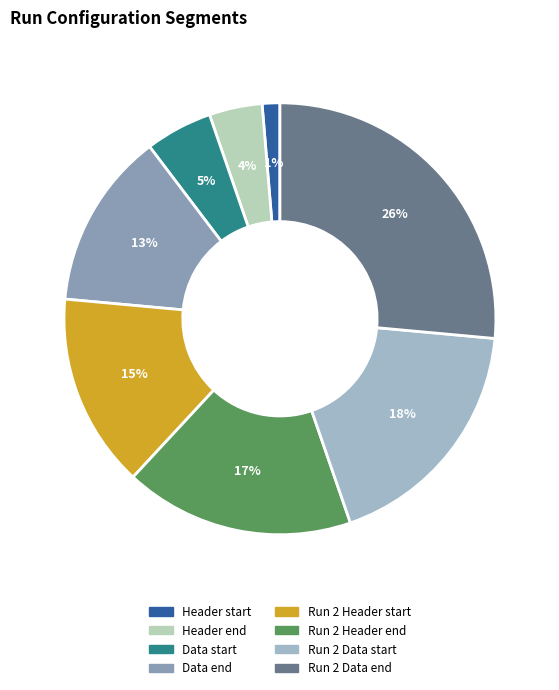

Rank the categories by value from lowest to highest.

Header start, Header end, Data start, Data end, Run 2 Header start, Run 2 Header end, Run 2 Data start, Run 2 Data end